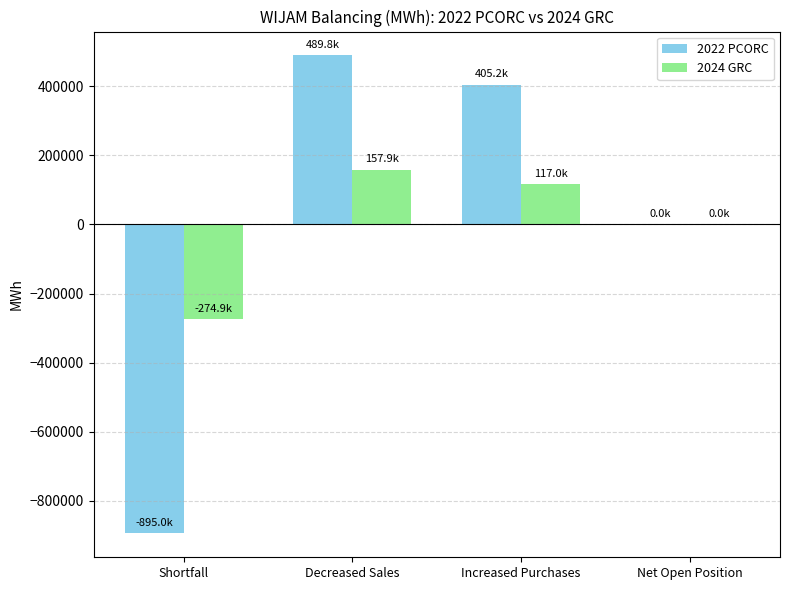

Are the bars grouped side by side (vs. stacked)?

Yes